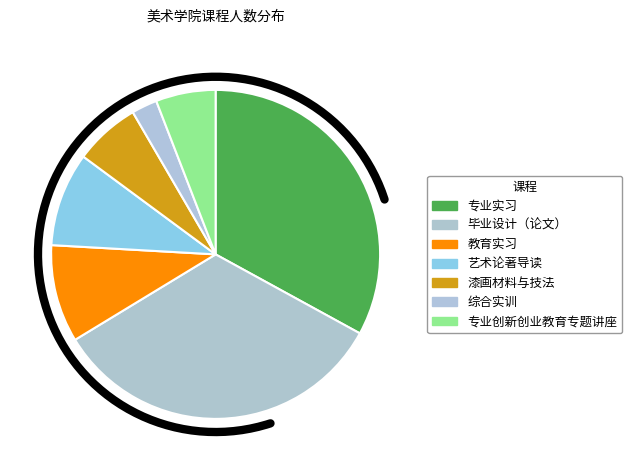

What is the total percentage of 综合实训 and 专业创新创业教育专题讲座?

7.4%